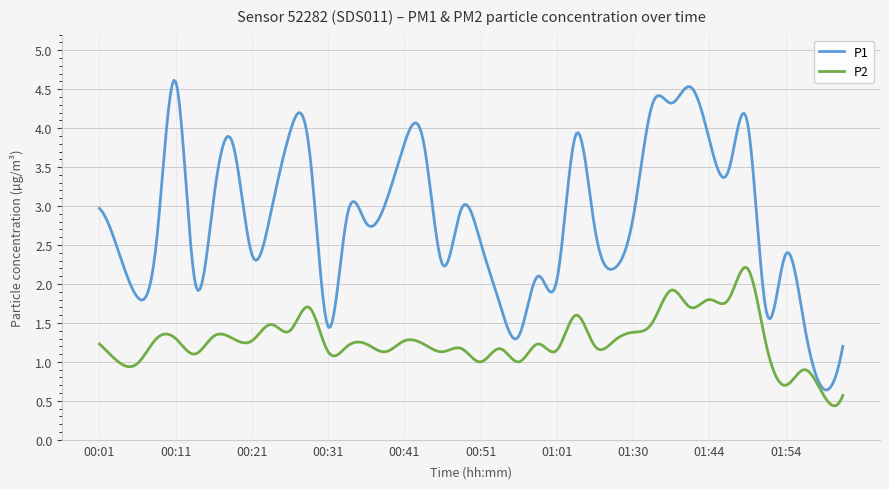

Rank the series by their average value, from lowest to highest.

P2, P1